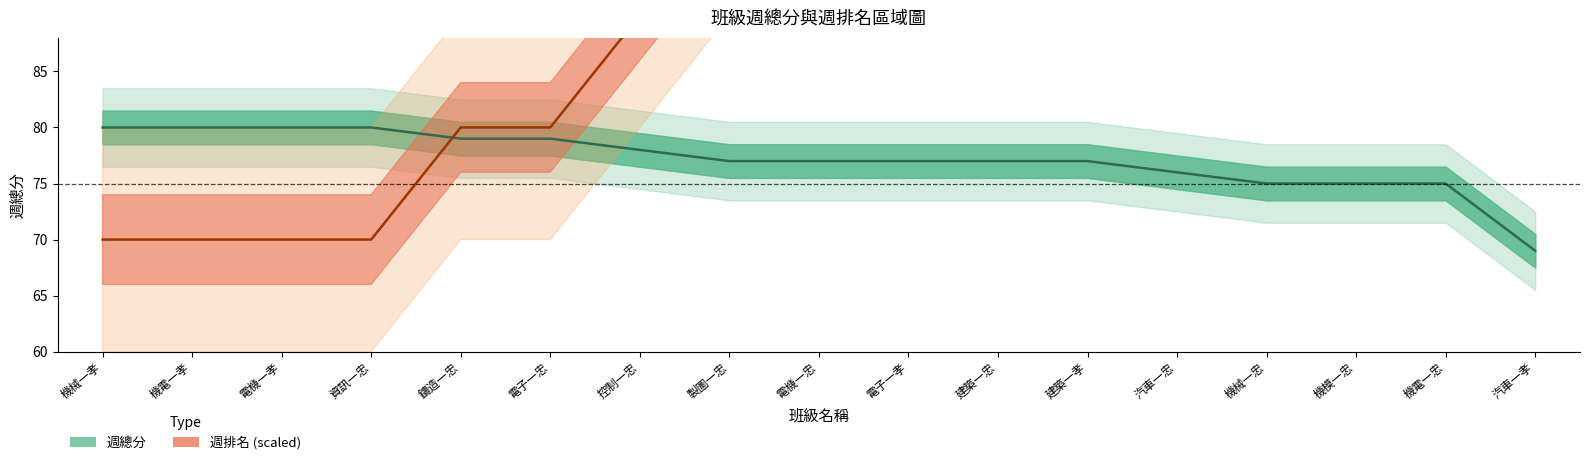

Which category has the highest value in the 週排名 series?

汽車一孝